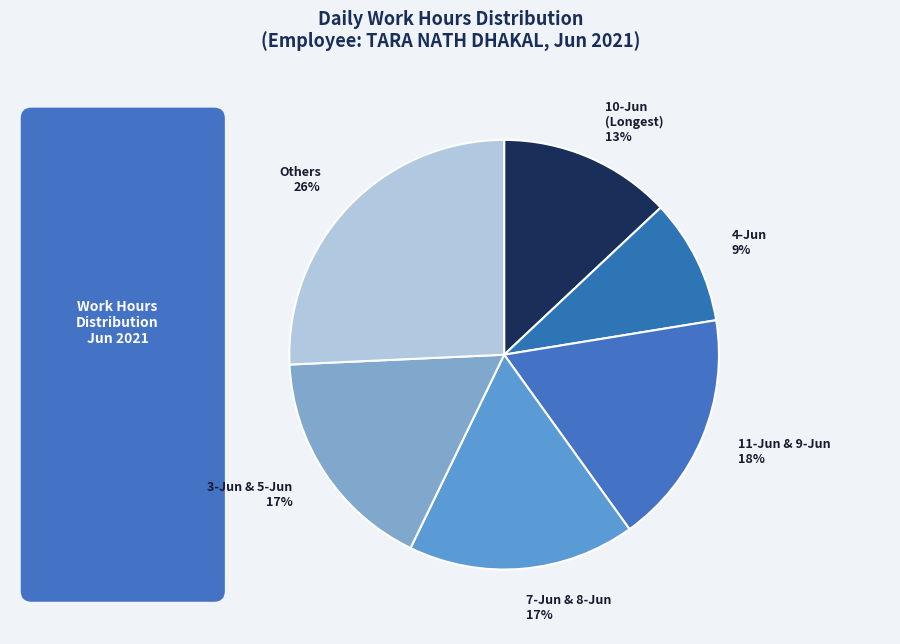

Is there any slice that represents more than half of the pie?

No